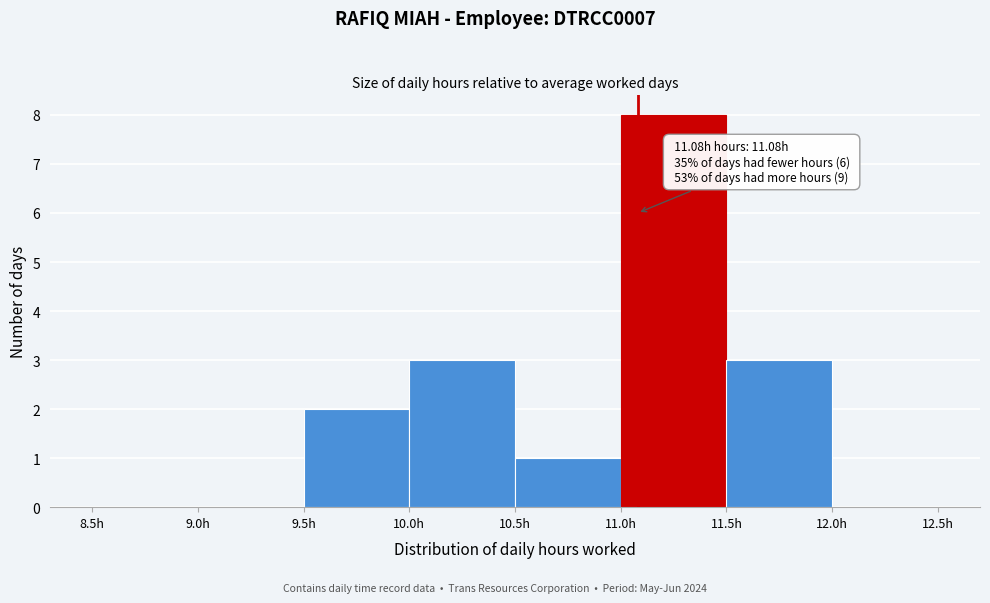

Which range on the x-axis has the tallest bar?

11.0 to 11.5